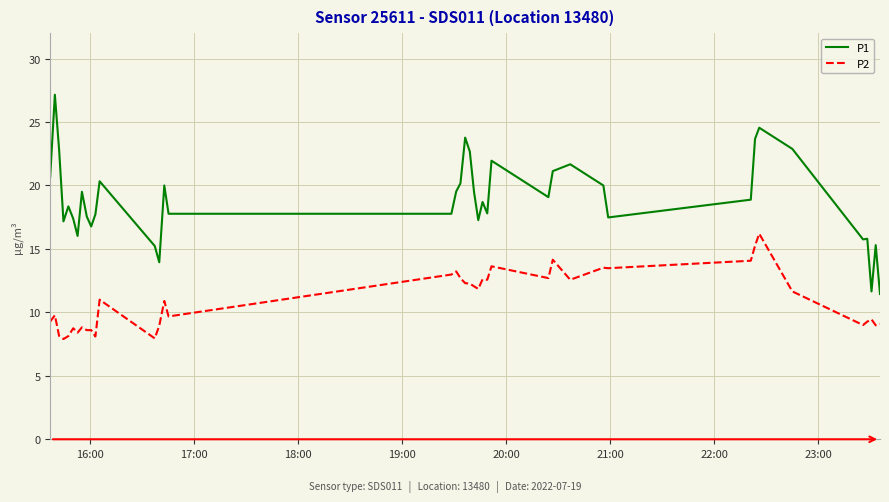

True or false: P2 and P1 intersect in this chart.

False